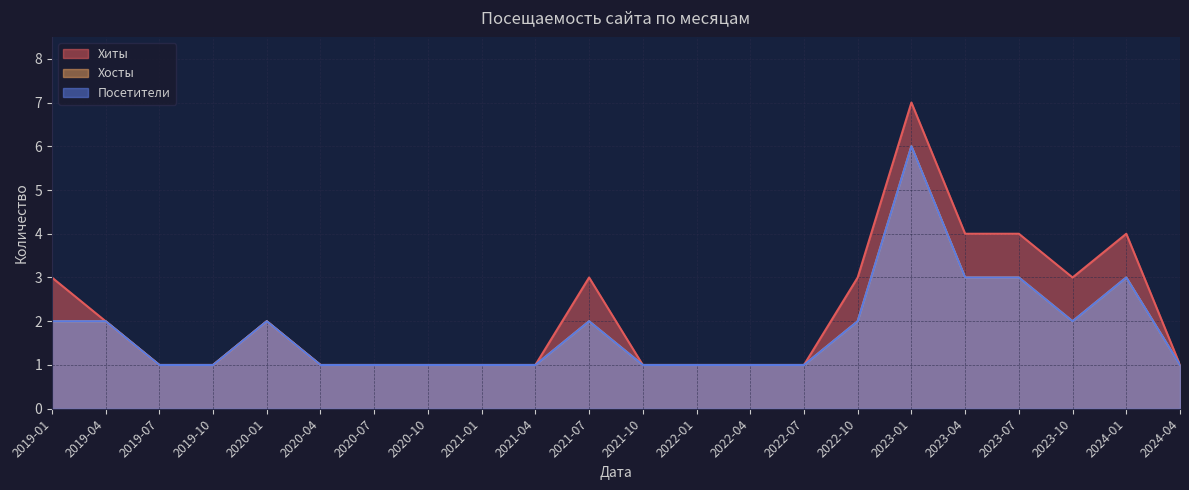

What is the label of the 5th point from the left?

2020-01